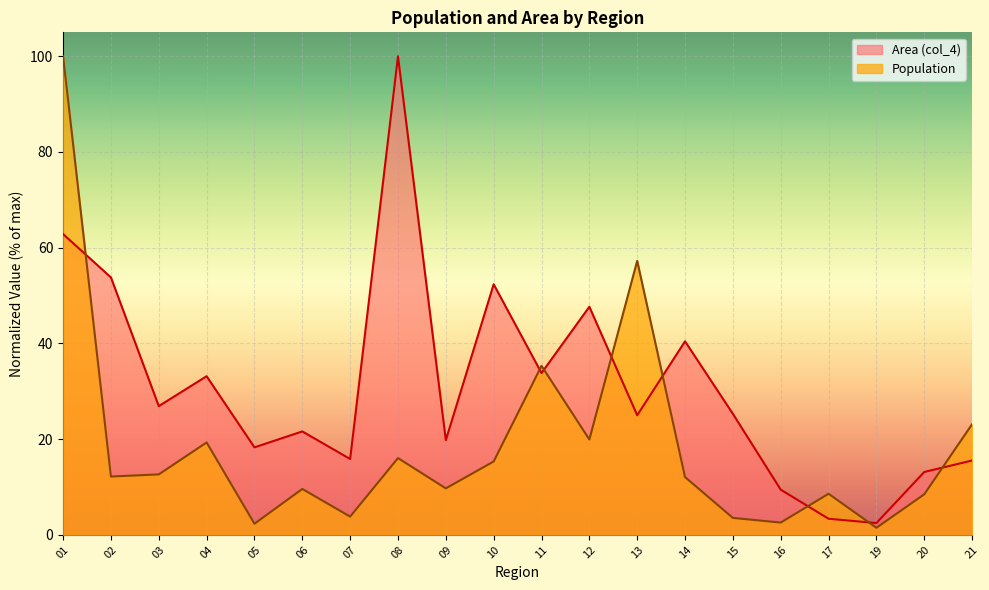

What is the difference between the maximum and minimum values in the Population series?

98.5